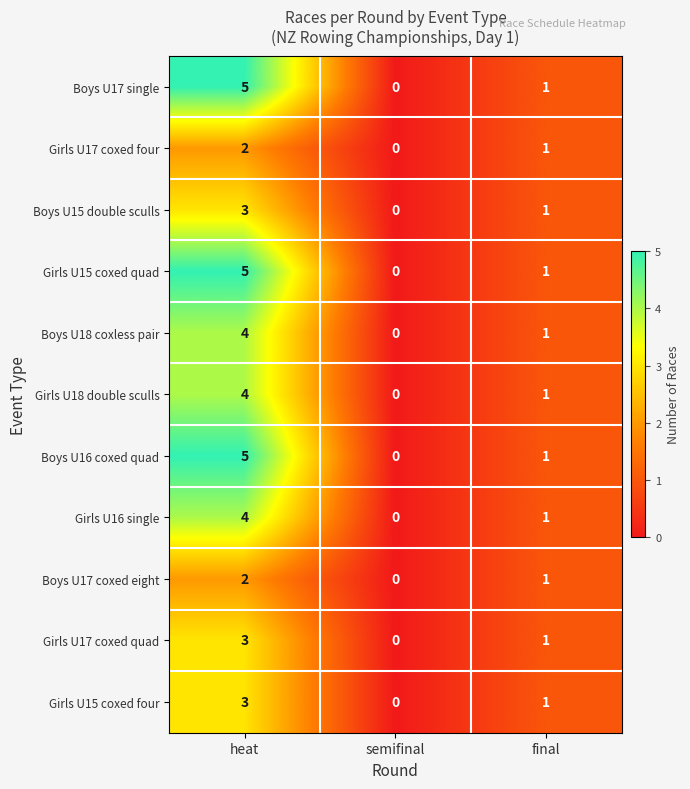

What is the difference between the highest and lowest values at heat?

3